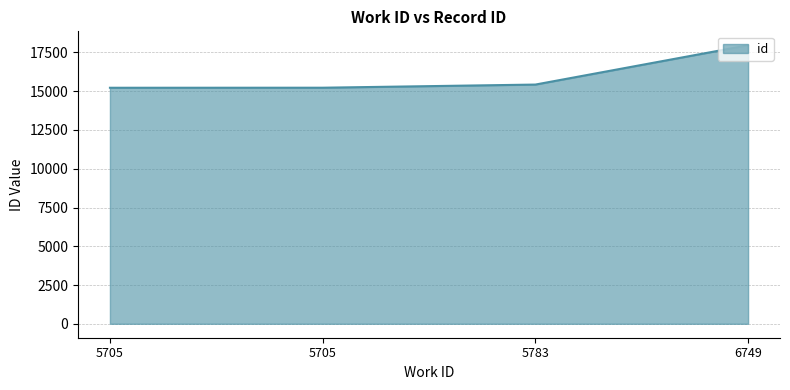

How many categories are shown in the chart?

4